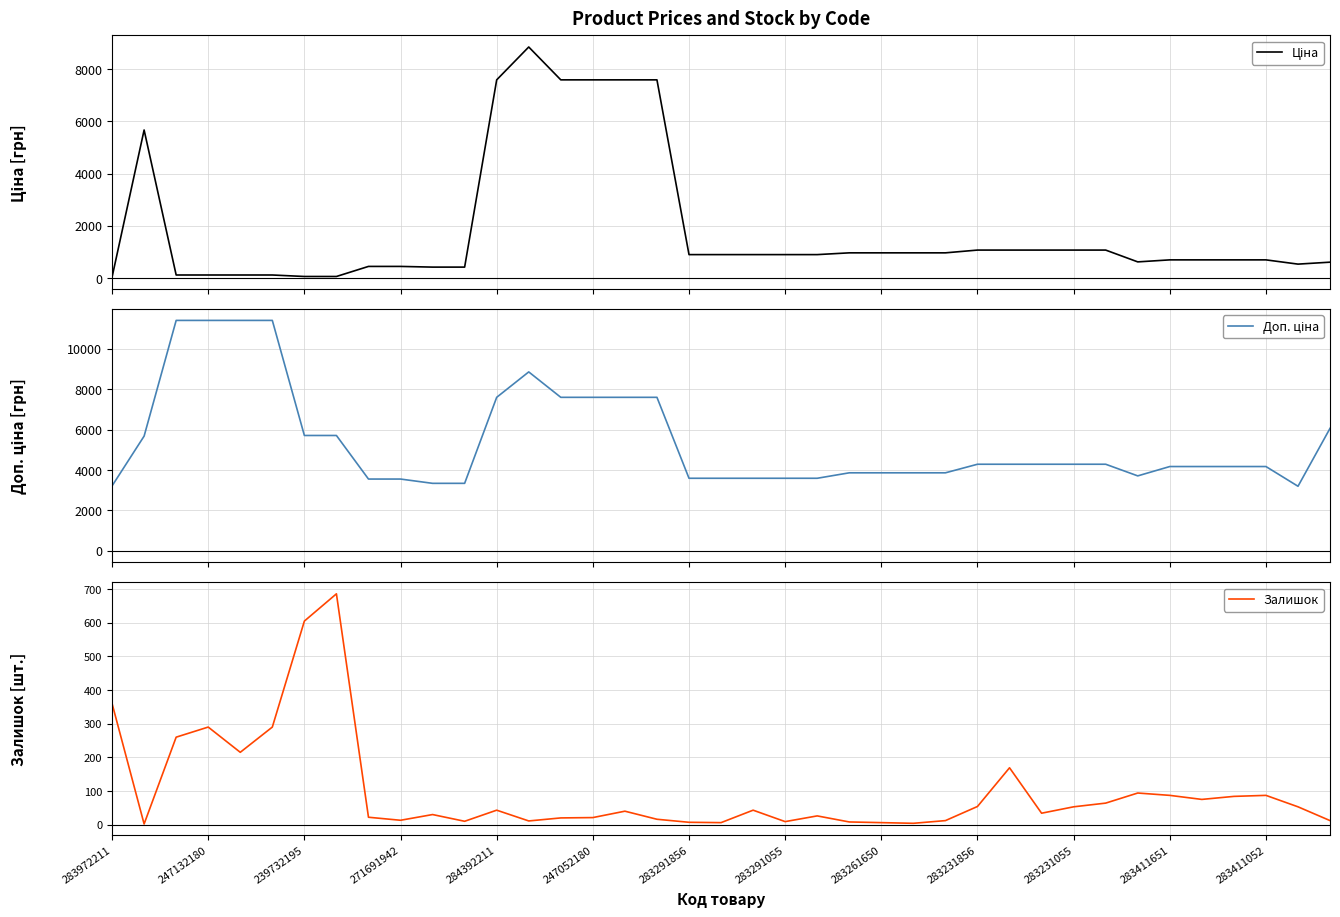

True or false: Залишок has a value of 34.8 at 283261650.

False